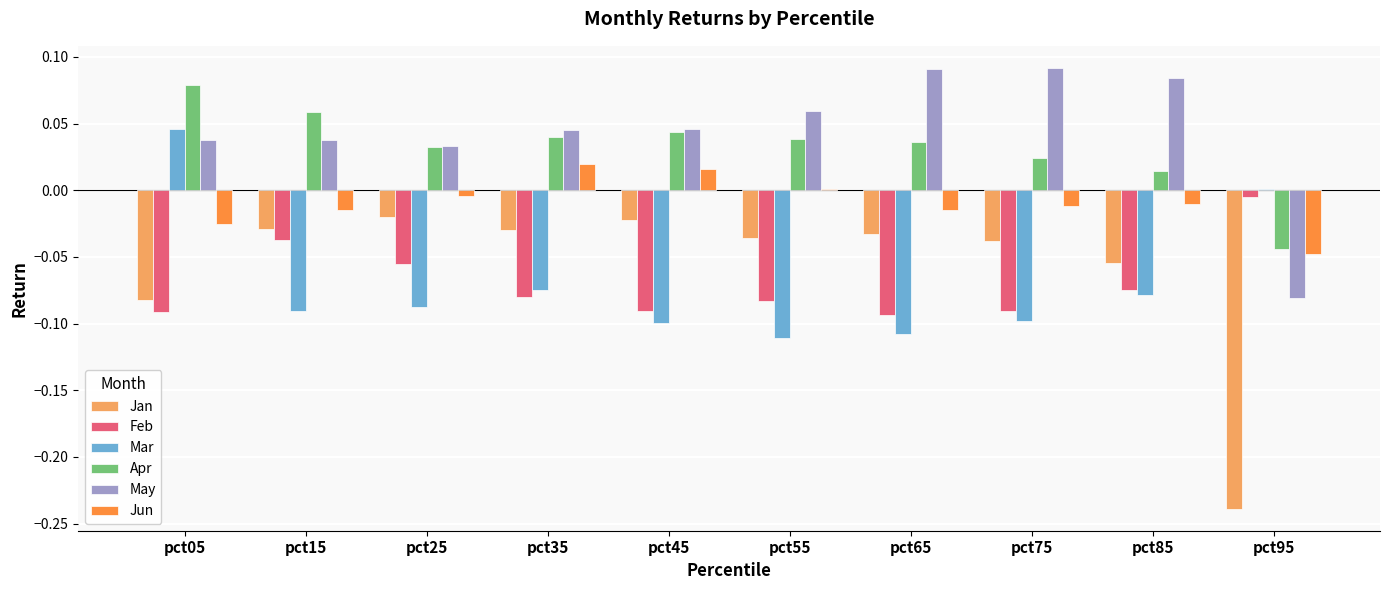

Is the value of Jun at pct75 greater than the value of Feb at pct05?

Yes